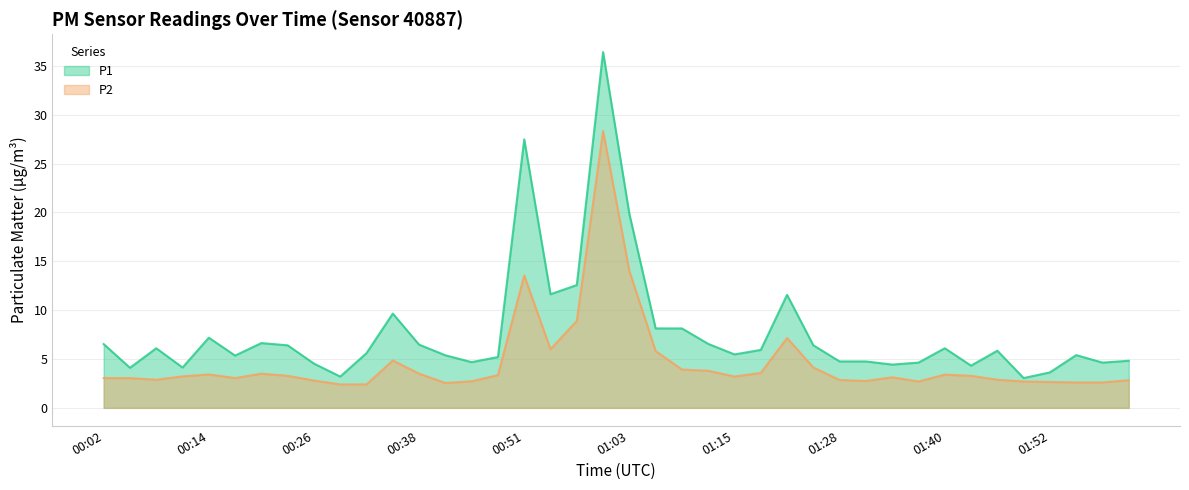

What is the sum of all P1 values?

307.6